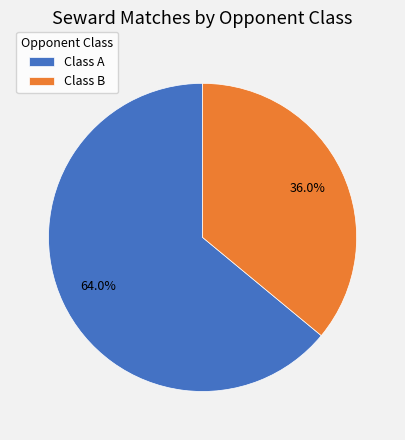

How many segments does this pie chart have?

2